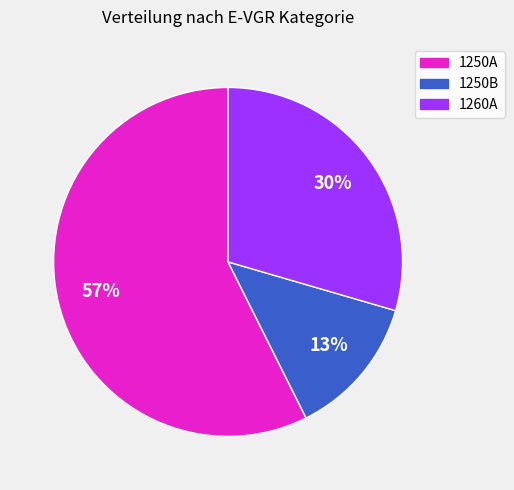

Approximately how many times larger is the value at 1250A compared to 1260A?

1.9